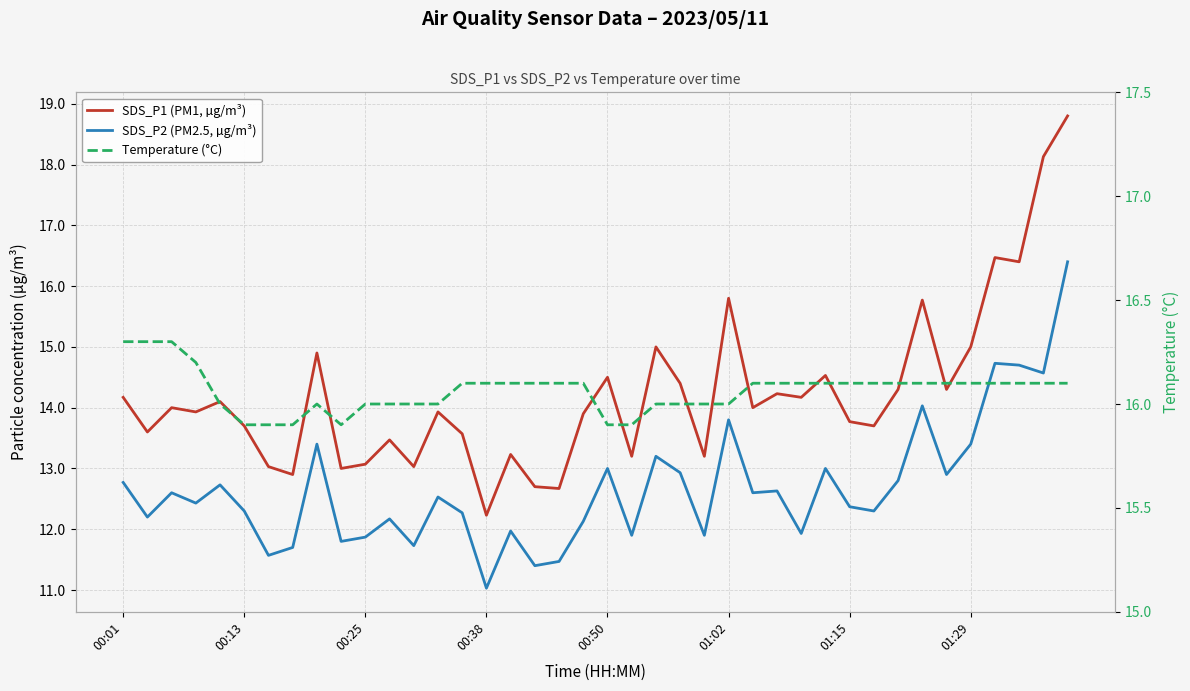

Does the chart have visible grid lines?

Yes